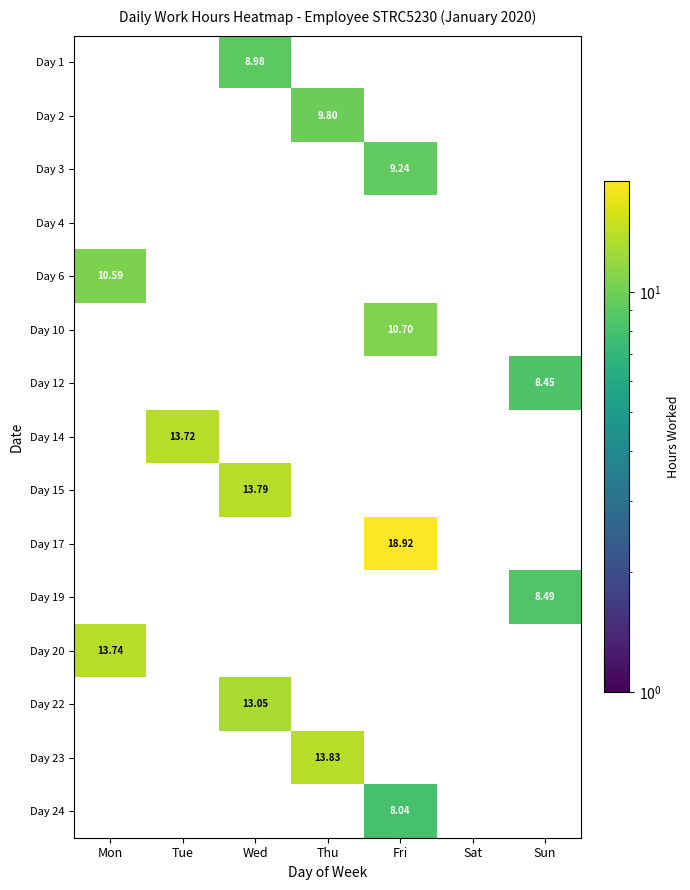

How many categories are shown in the chart?

7